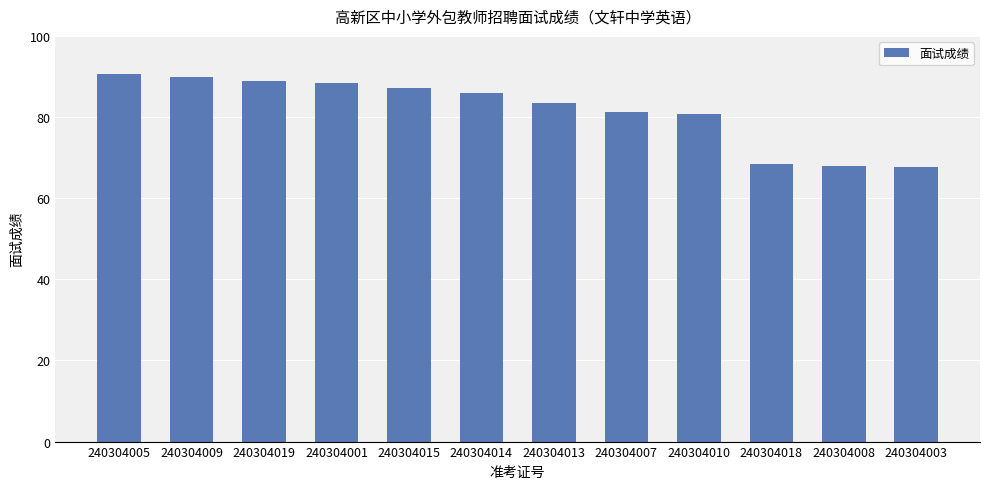

What is the label of the 9th bar from the left?

240304010